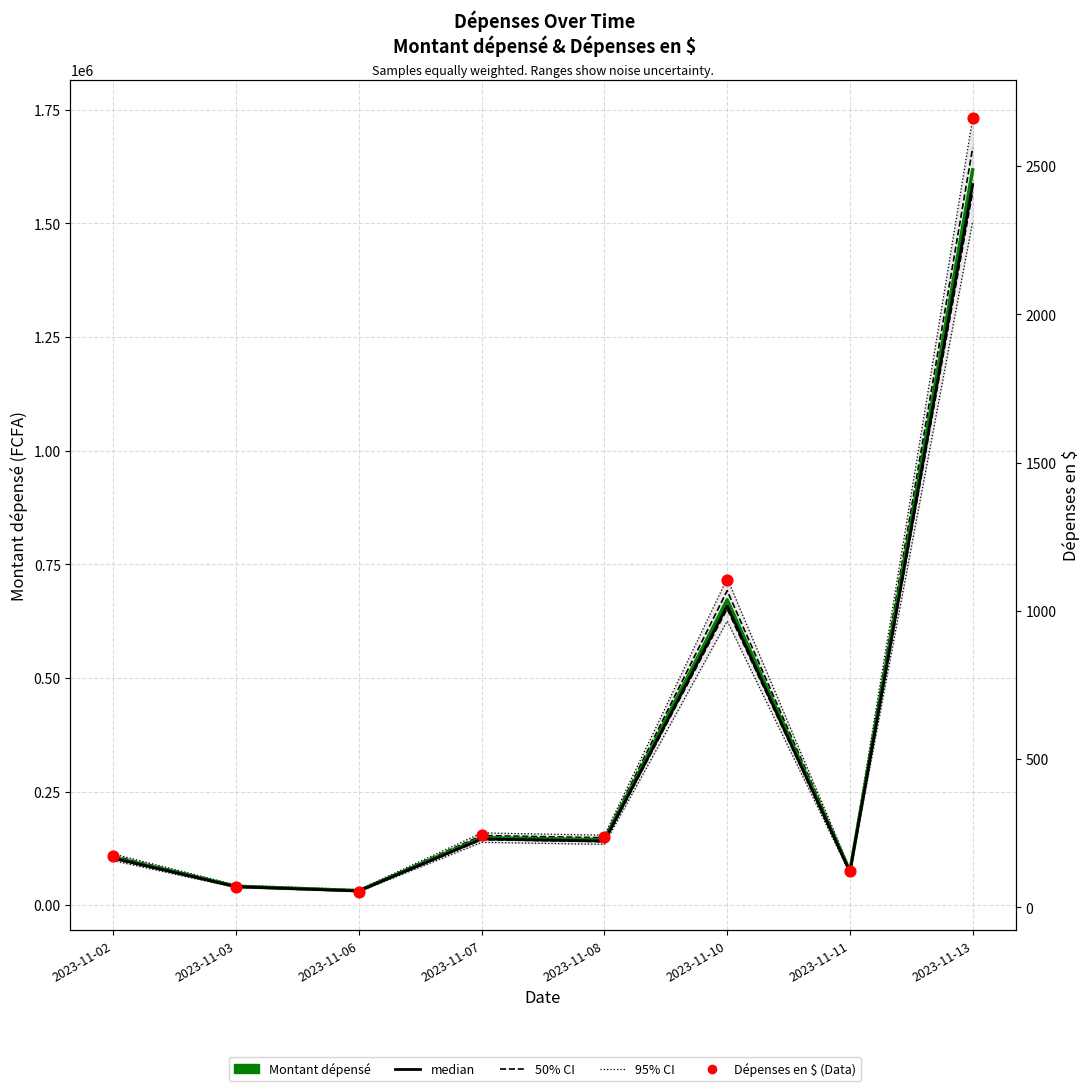

What is the total value across all series at 2023-11-10?

2742649.0